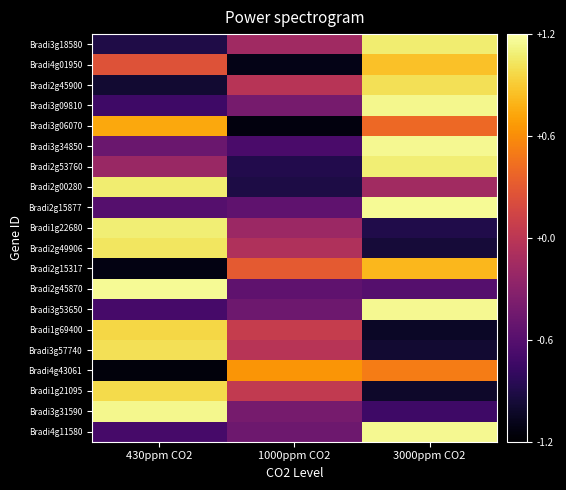

What is the total value across all series at 3000ppm CO2?

5.1